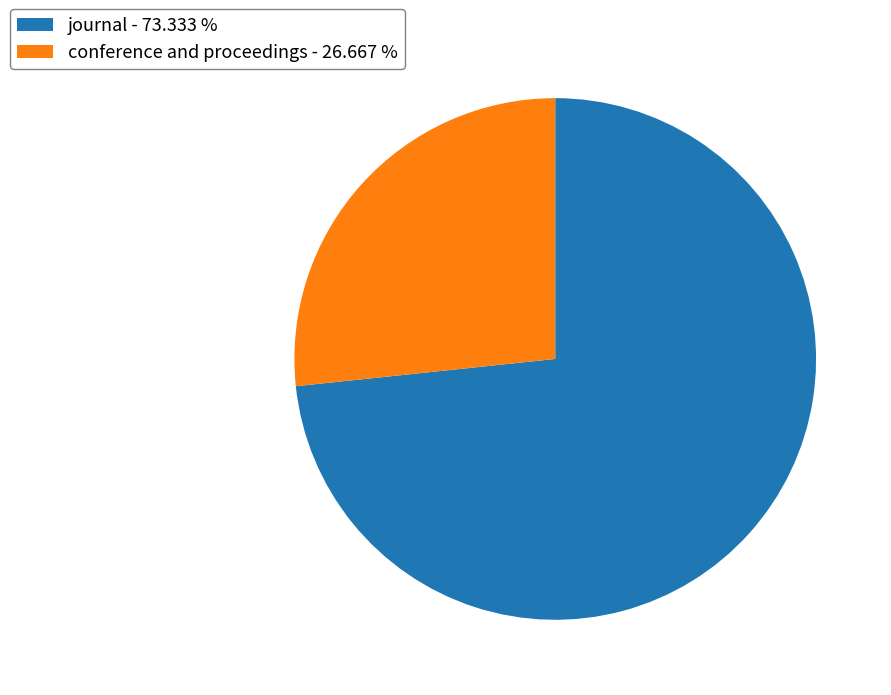

Which has a higher value, journal - 73.333 % or conference and proceedings - 26.667 %?

journal - 73.333 %